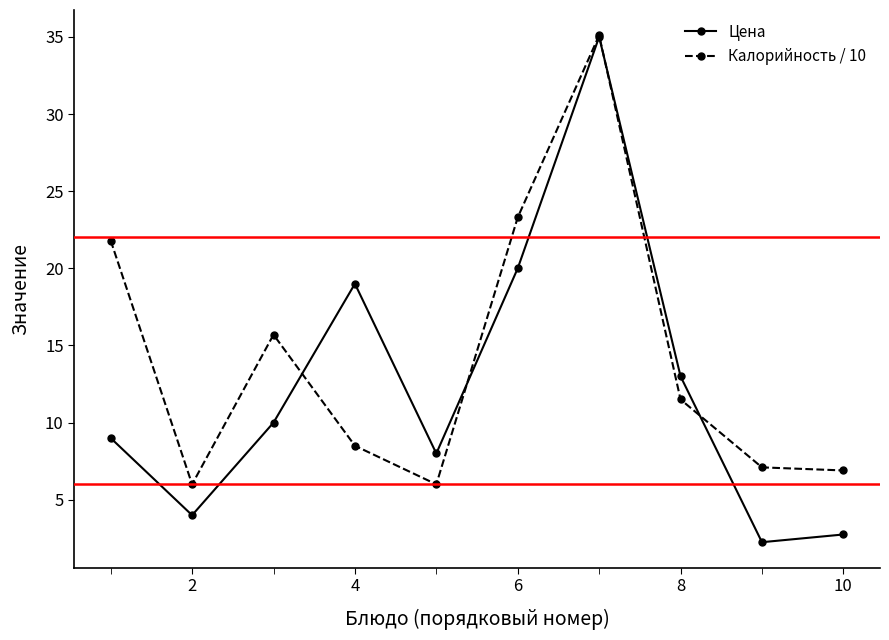

Count the number of data series in this chart.

2